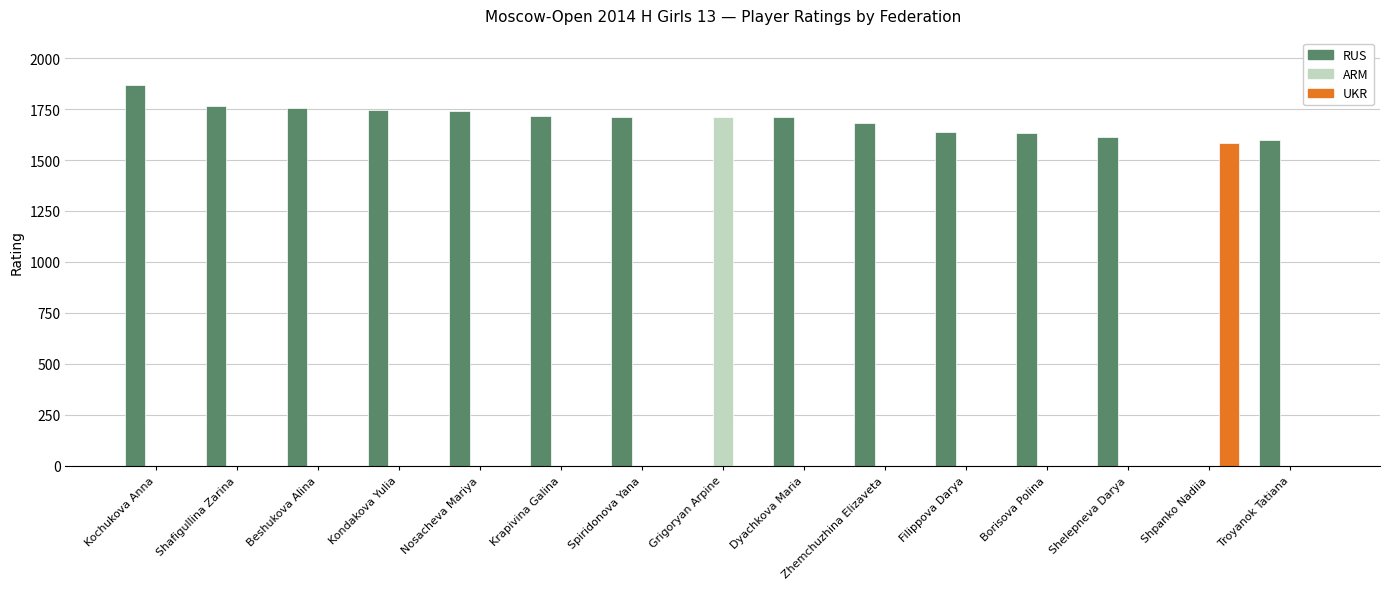

Which series changed the most between Kochukova Anna and Zhemchuzhina Elizaveta?

RUS